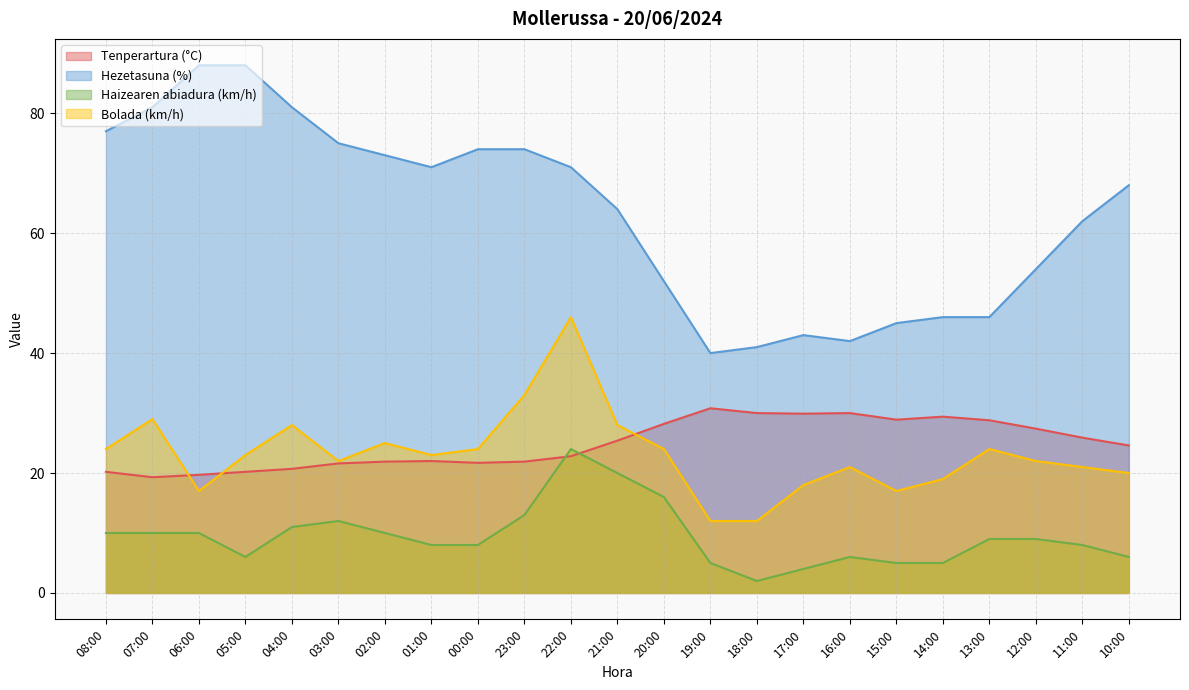

Is the value of Hezetasuna (%) at 06:00 greater than the value of Haizearen abiadura (km/h) at 08:00?

Yes